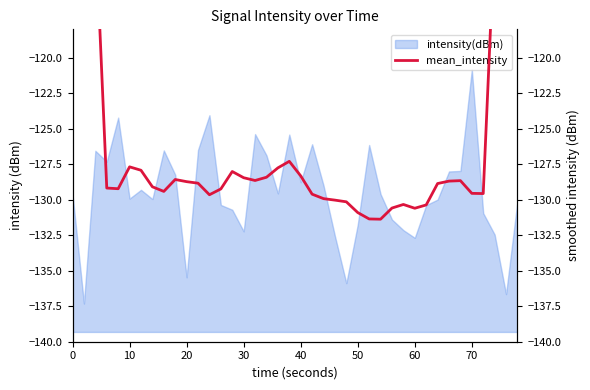

True or false: intensity(dBm) has a value of -232.3 at 10.

False